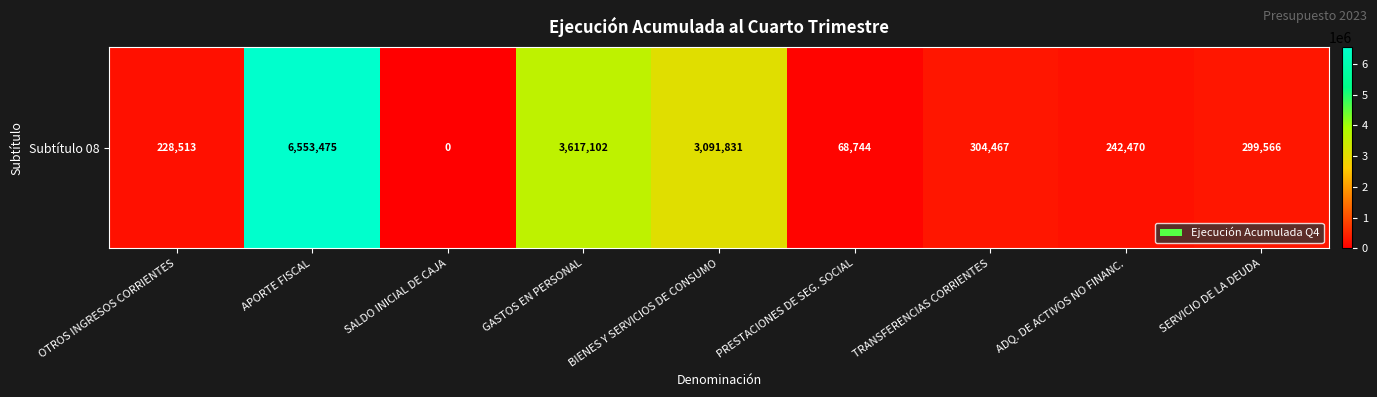

Between APORTE FISCAL and PRESTACIONES DE SEG. SOCIAL, which is larger?

APORTE FISCAL